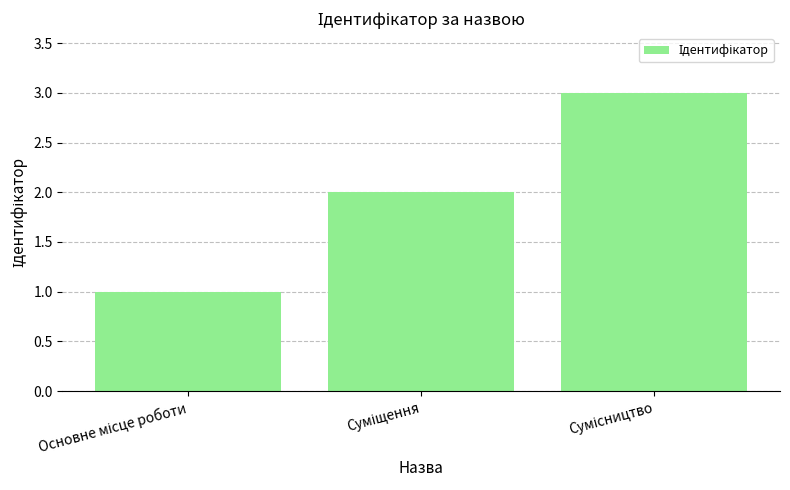

What is the greatest value displayed?

3